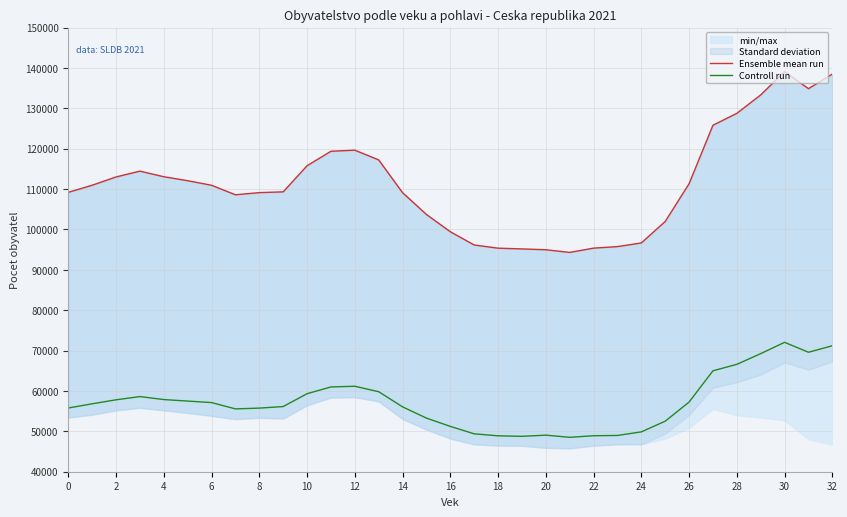

The Controll run series shows 61164 at 12. True or false?

True